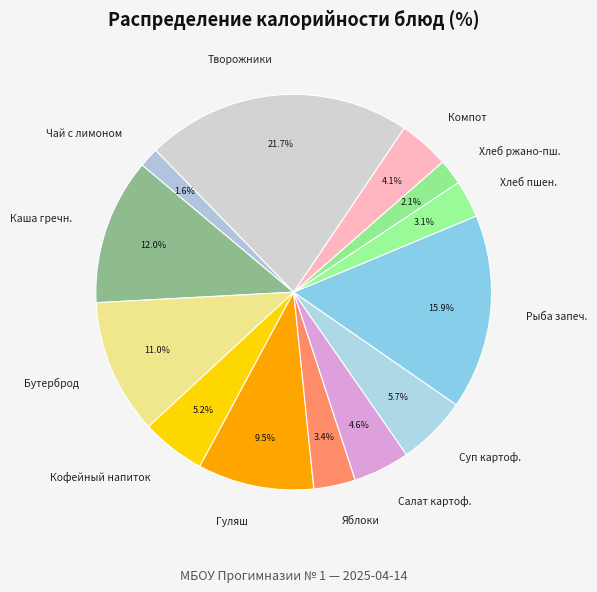

Does any single category account for the majority?

No